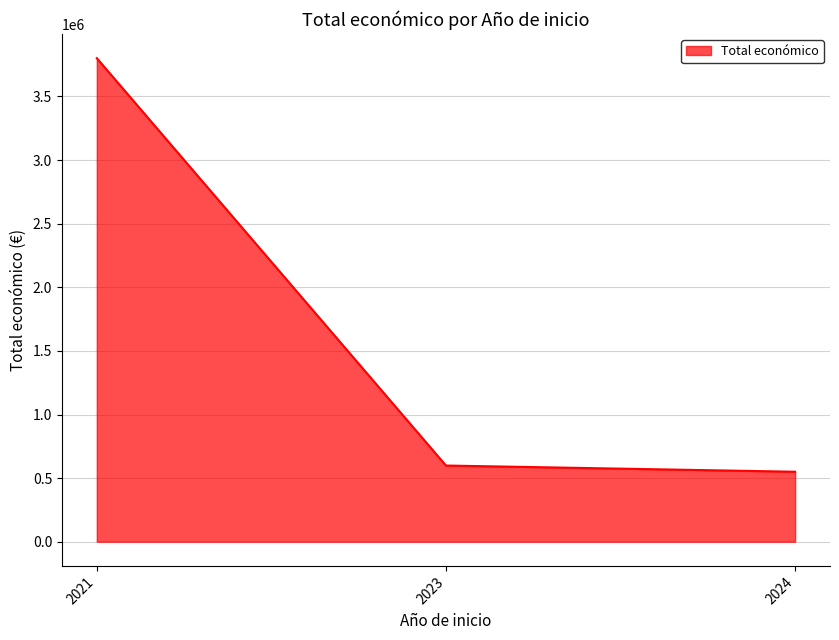

Does the chart have visible grid lines?

Yes